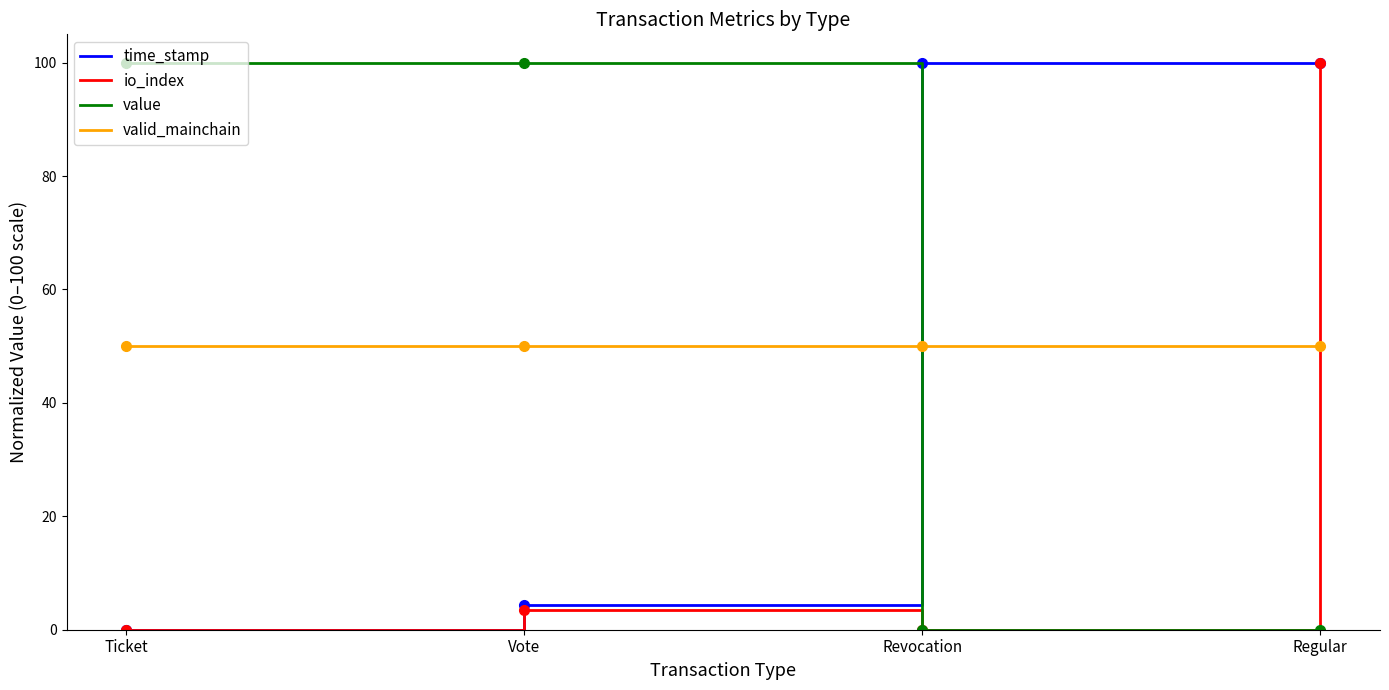

Reading right to left, list all the values displayed in this chart.

time_stamp: Regular=100.0	Revocation=100.0	Vote=4.3	Ticket=0.0
io_index: Regular=100.0	Revocation=0.0	Vote=3.4	Ticket=0.0
value: Regular=0.0	Revocation=0.0	Vote=100.0	Ticket=100.0
valid_mainchain: Regular=50.0	Revocation=50.0	Vote=50.0	Ticket=50.0